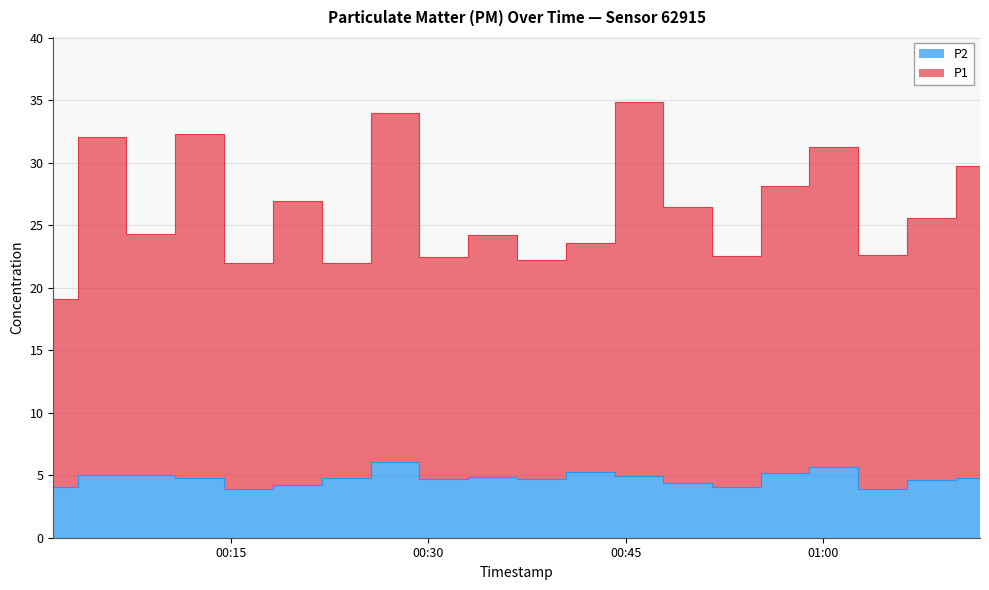

True or false: P1 and P2 intersect in this chart.

False